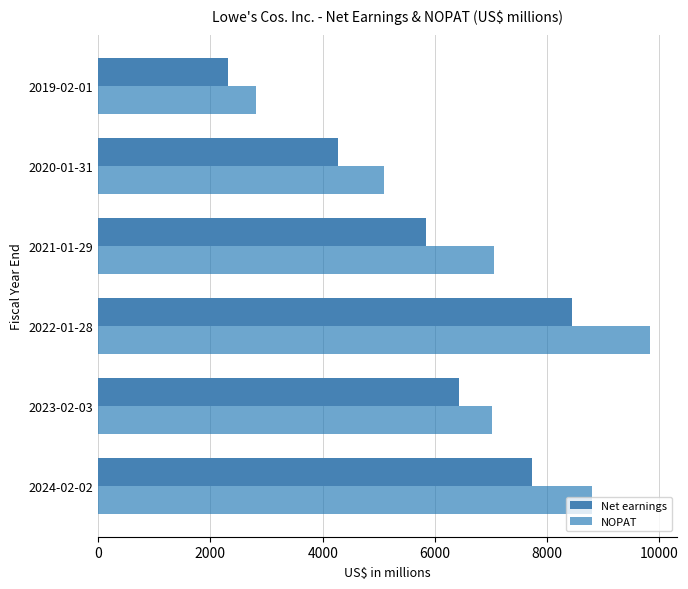

What is the difference between the highest and lowest values at 2019-02-01?

503